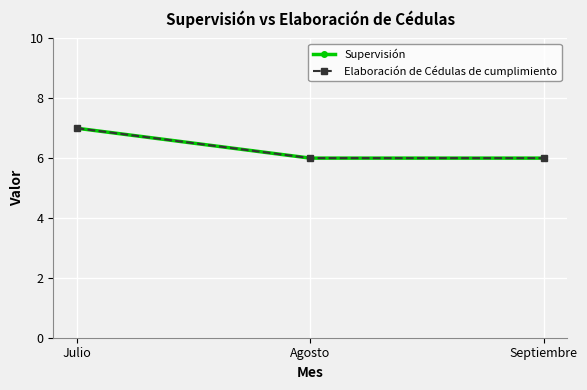

What is the sum of the Supervisión values at Agosto and Julio?

13